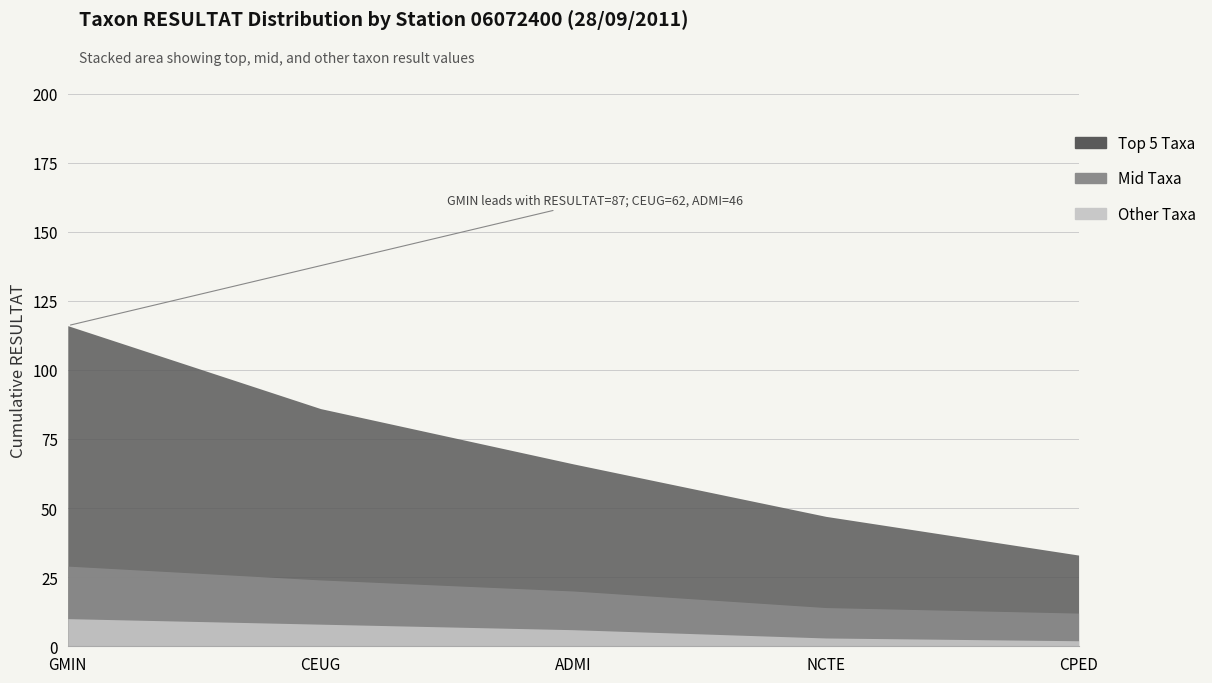

True or false: Mid Taxa and Top 5 Taxa cross at least once.

False